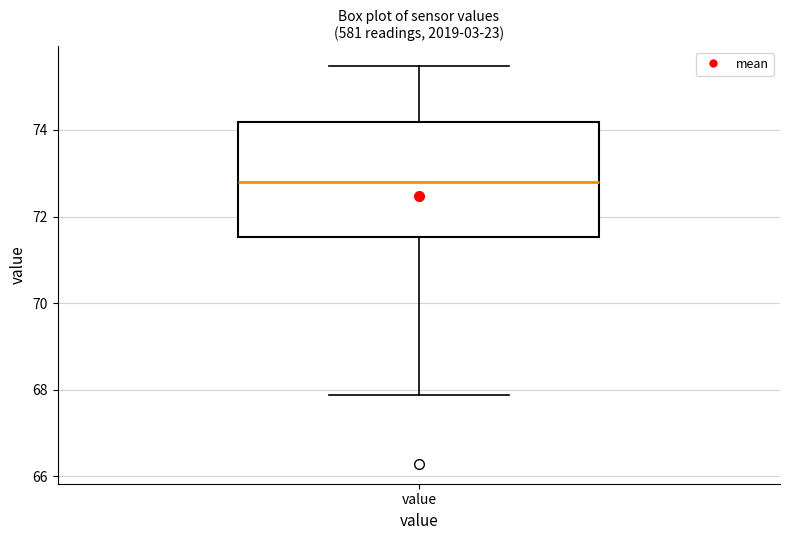

Transcribe this box plot: give where the median line is, the range the box spans, and where the two whiskers end, as read against the y-axis. The values are not printed on the chart, so give them approximately, as read against the axis.

median 72.8, box 71.6 to 74.2, whiskers 67.8 to 75.4